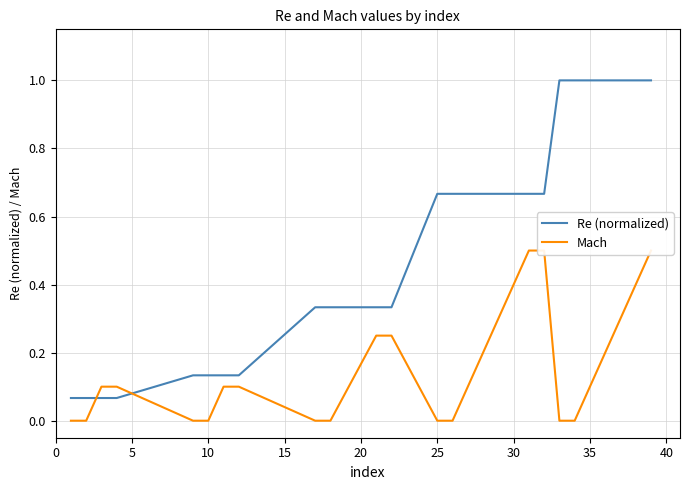

What is the difference between the maximum and minimum values in the Mach series?

0.5